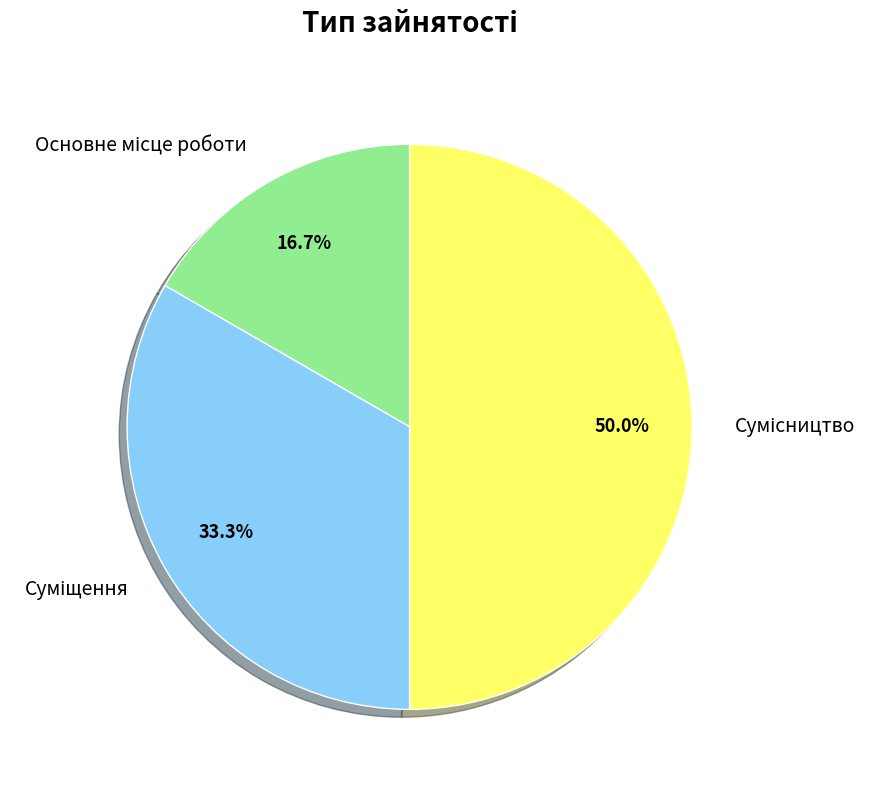

Which category has the biggest portion of the pie?

Сумісництво